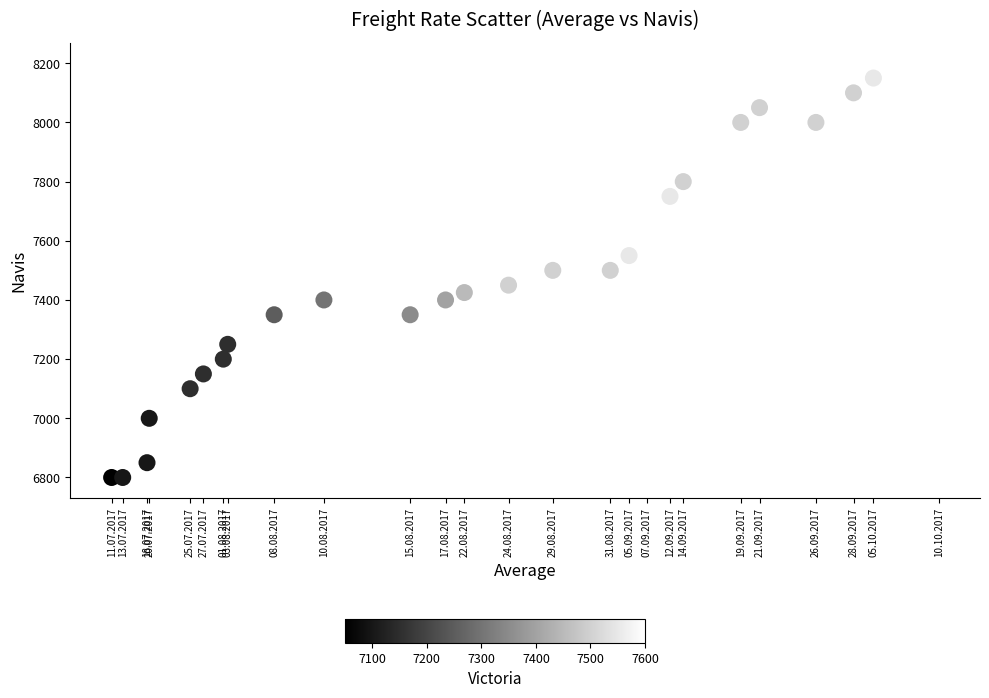

What is the range of X values (max minus min)?

748